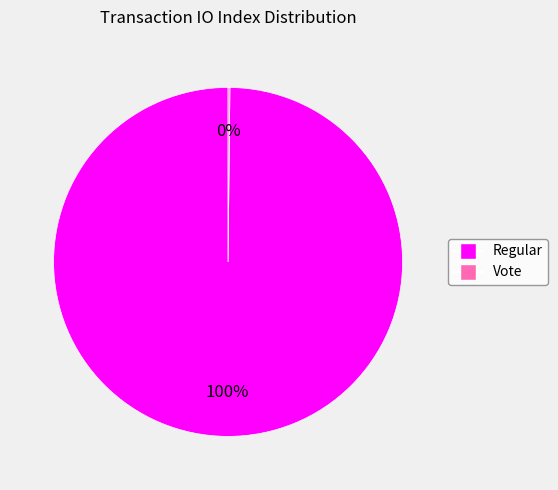

Is there any slice that represents more than half of the pie?

Yes